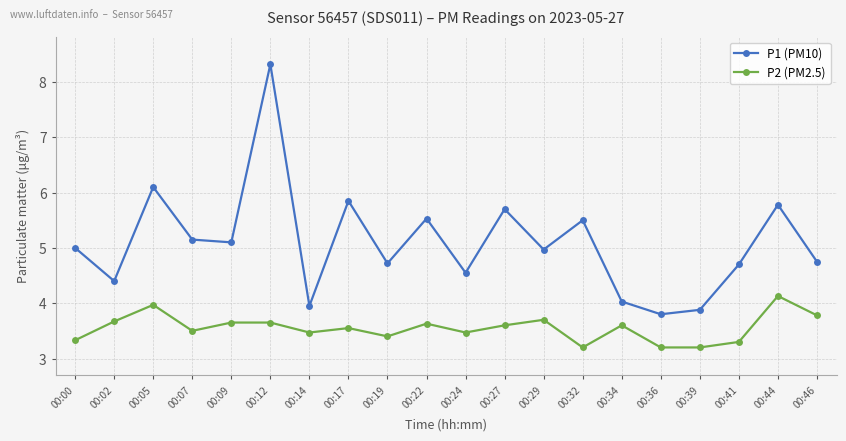

At how many categories does at least one series exceed 4?

17